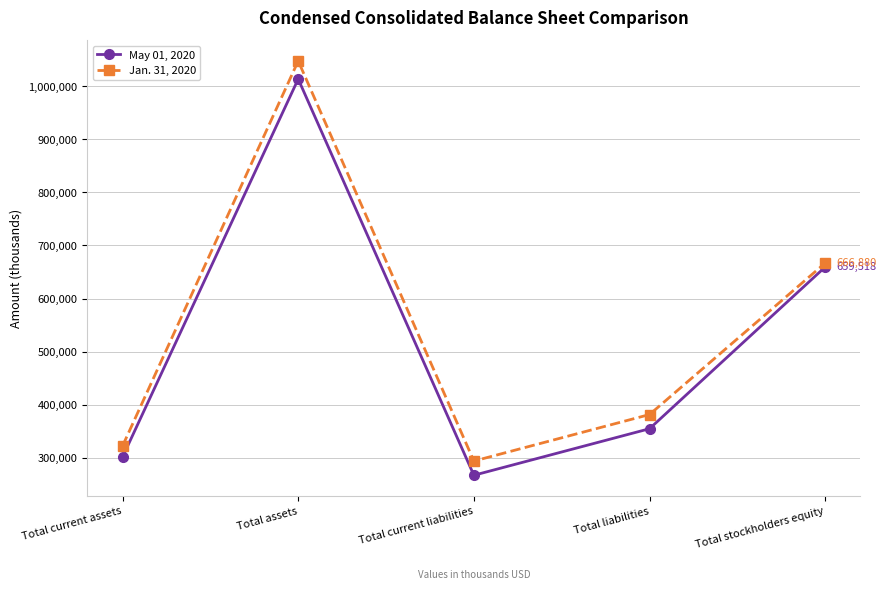

Which category has the lowest value across all series?

Total current liabilities